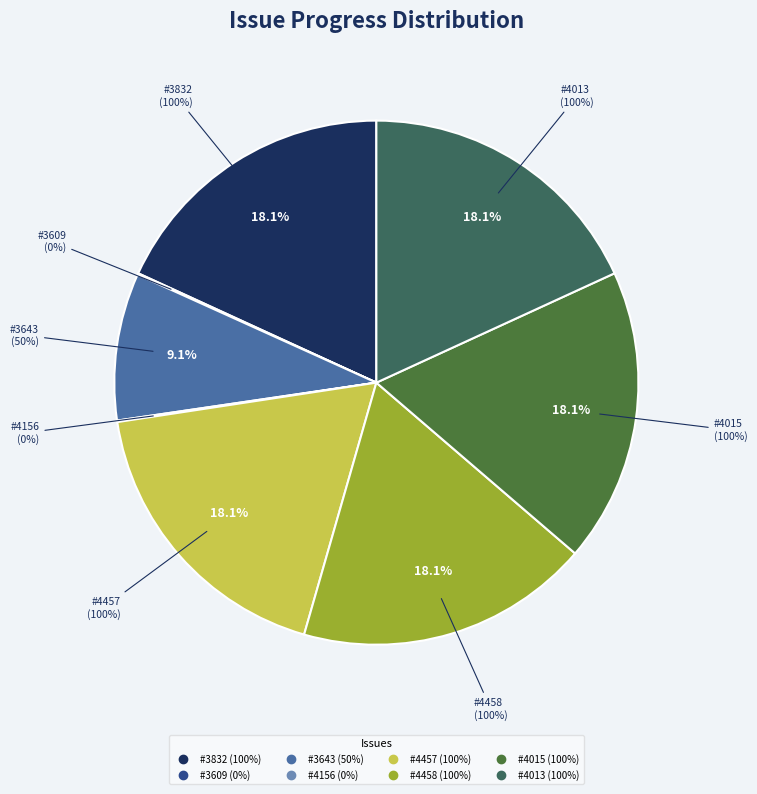

Rank the categories by value from highest to lowest.

#3832, #4457, #4458, #4015, #4013, #3643, #3609, #4156